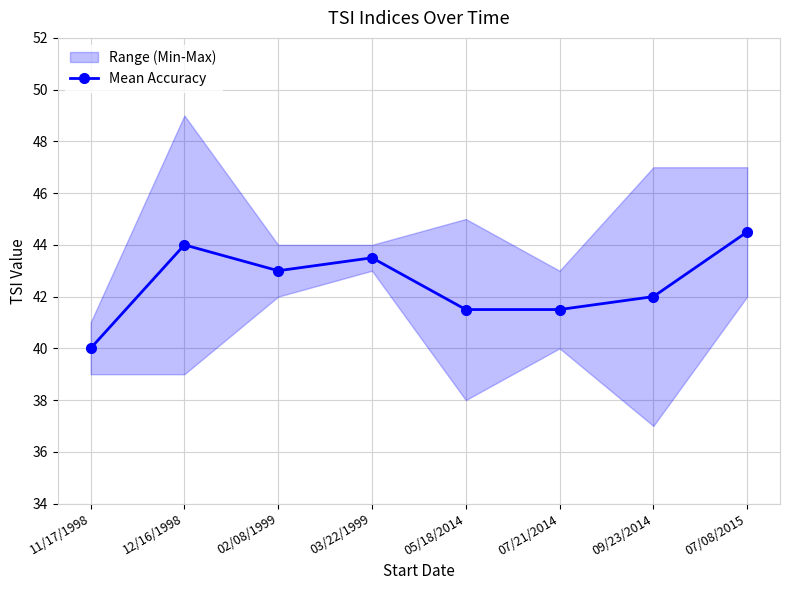

Reading right to left, transcribe all the data shown in this chart.

07/08/2015=44.5	09/23/2014=42.0	07/21/2014=41.5	05/18/2014=41.5	03/22/1999=43.5	02/08/1999=43.0	12/16/1998=44.0	11/17/1998=40.0